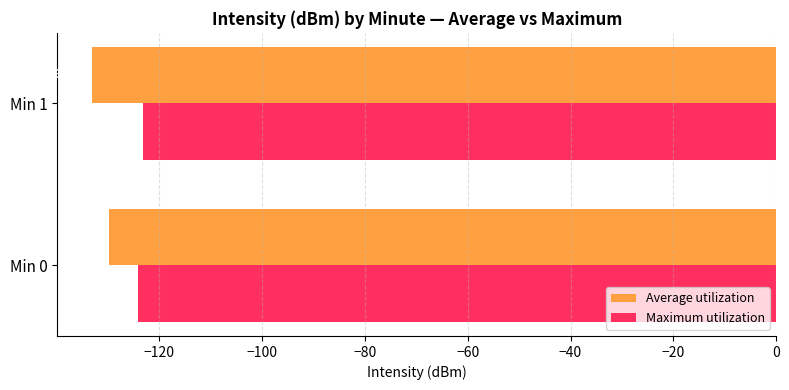

Is the value of Average utilization at Min 0 greater than the value of Maximum utilization at Min 0?

No